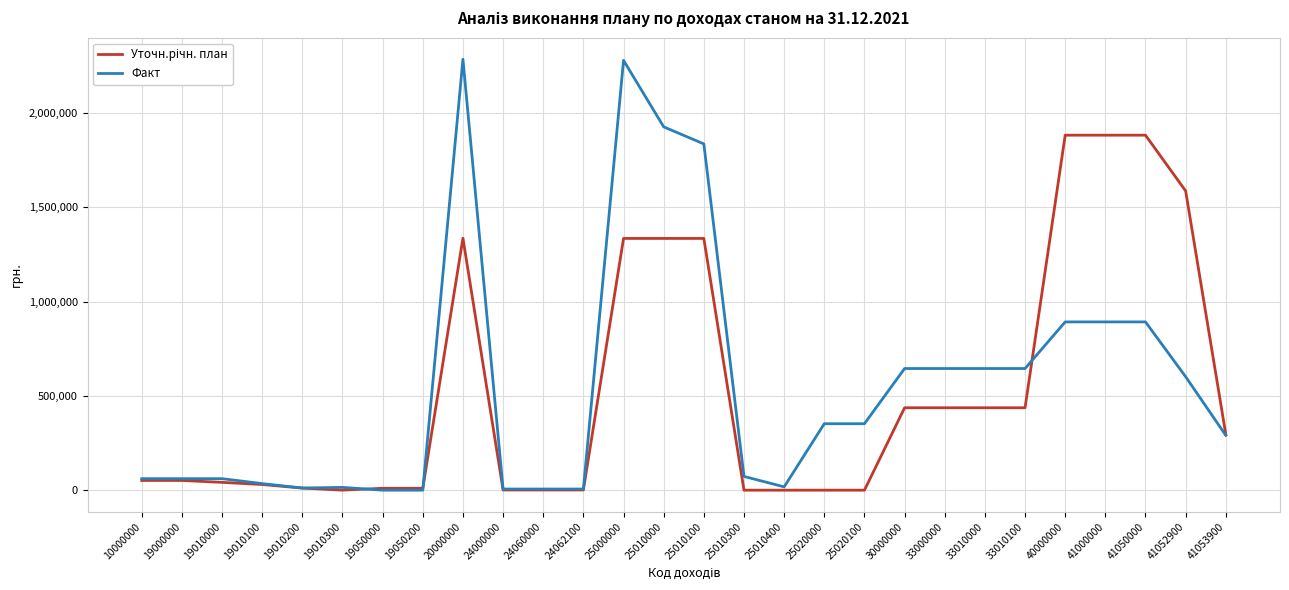

What is the maximum value shown in the chart?

2284375.4